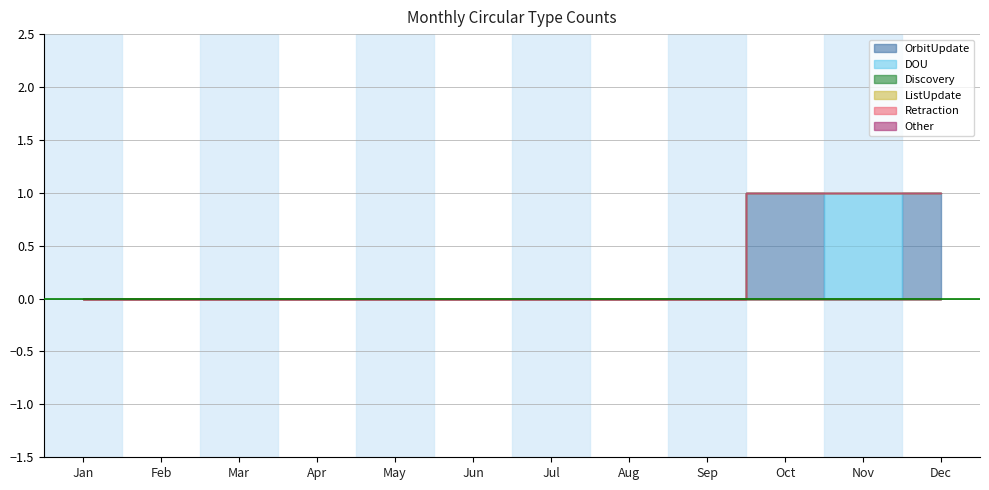

Reading right to left, list all the values displayed in this chart.

OrbitUpdate: Dec=1	Nov=0	Oct=1	Sep=0	Aug=0	Jul=0	Jun=0	May=0	Apr=0	Mar=0	Feb=0	Jan=0
DOU: Dec=0	Nov=1	Oct=0	Sep=0	Aug=0	Jul=0	Jun=0	May=0	Apr=0	Mar=0	Feb=0	Jan=0
Discovery: Dec=0	Nov=0	Oct=0	Sep=0	Aug=0	Jul=0	Jun=0	May=0	Apr=0	Mar=0	Feb=0	Jan=0
ListUpdate: Dec=0	Nov=0	Oct=0	Sep=0	Aug=0	Jul=0	Jun=0	May=0	Apr=0	Mar=0	Feb=0	Jan=0
Retraction: Dec=0	Nov=0	Oct=0	Sep=0	Aug=0	Jul=0	Jun=0	May=0	Apr=0	Mar=0	Feb=0	Jan=0
Other: Dec=0	Nov=0	Oct=0	Sep=0	Aug=0	Jul=0	Jun=0	May=0	Apr=0	Mar=0	Feb=0	Jan=0